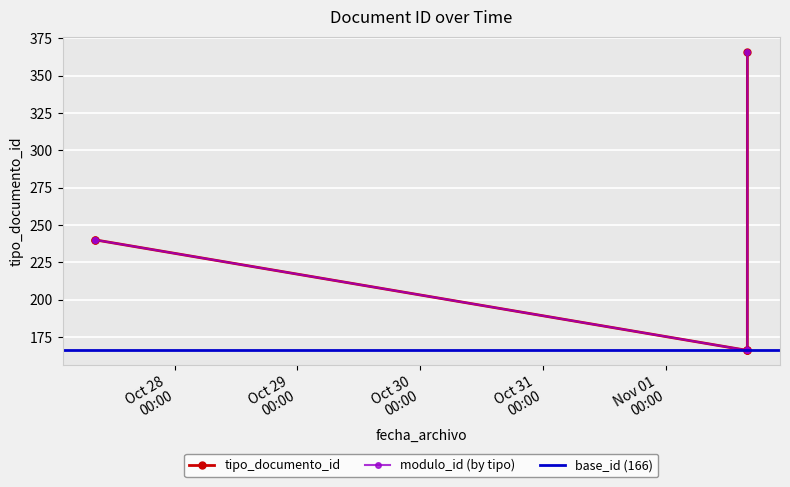

What is the maximum value shown in the chart?

366